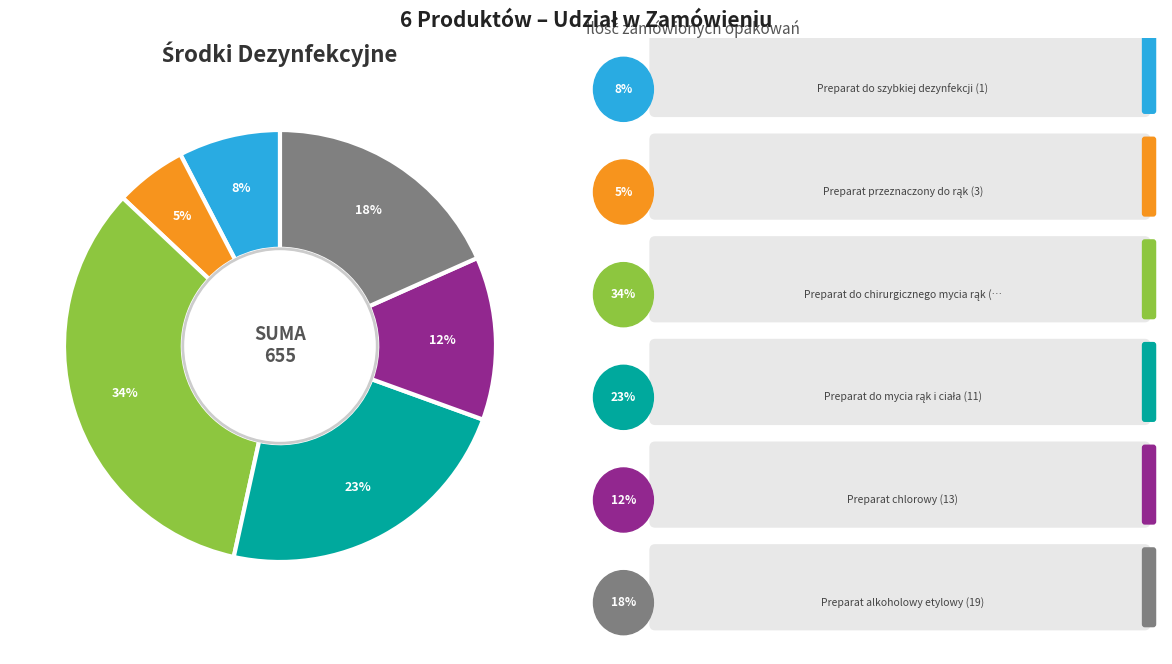

To the nearest percent, what is the average slice percentage?

17%